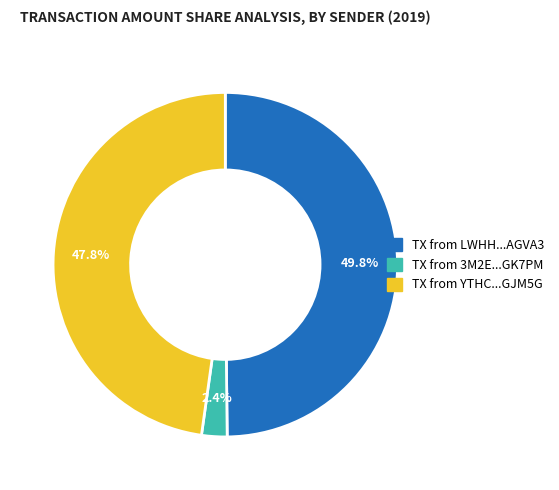

Does any single category account for the majority?

No